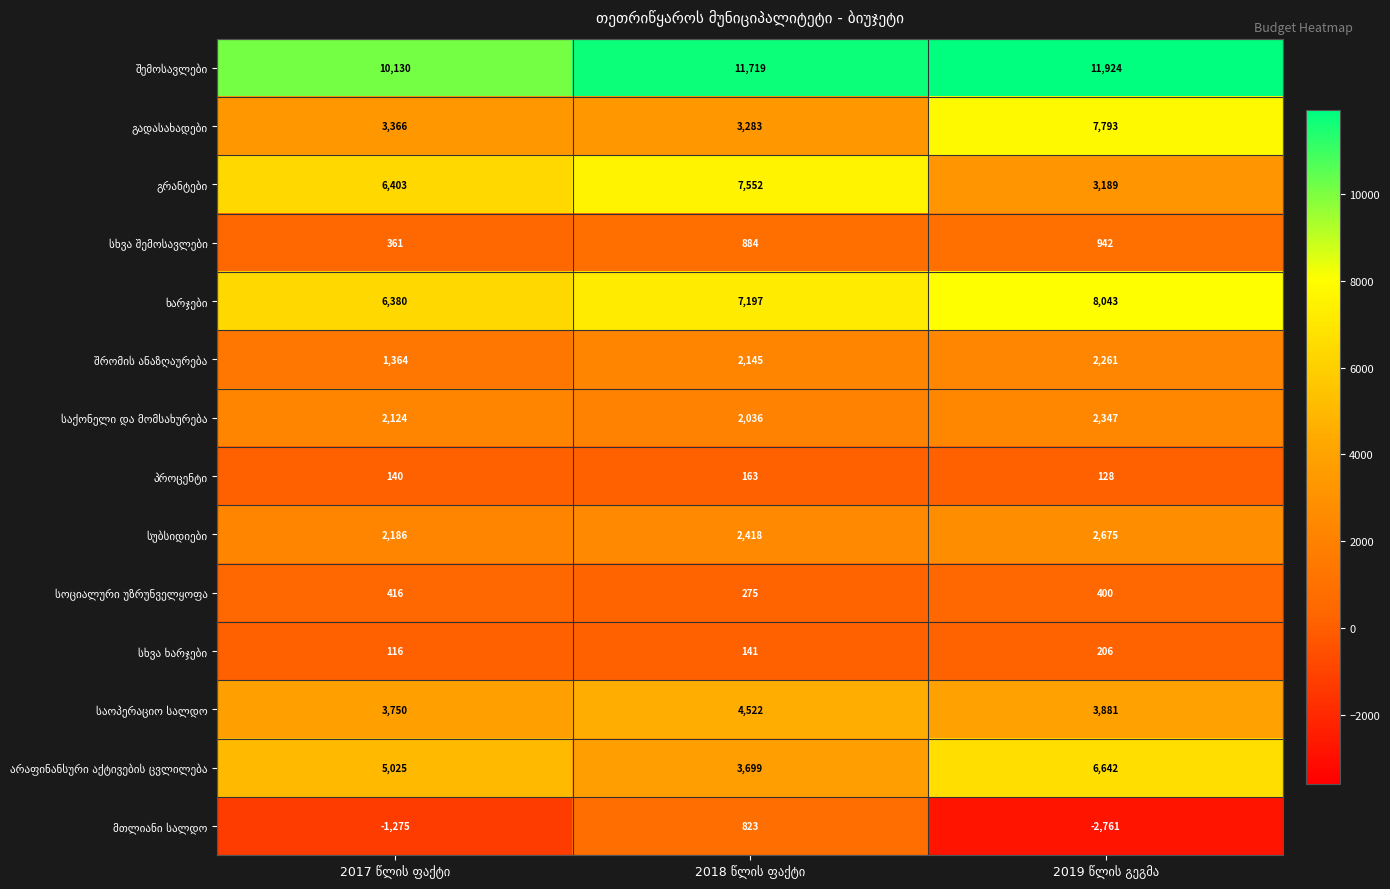

At how many categories does at least one series exceed 10012?

3